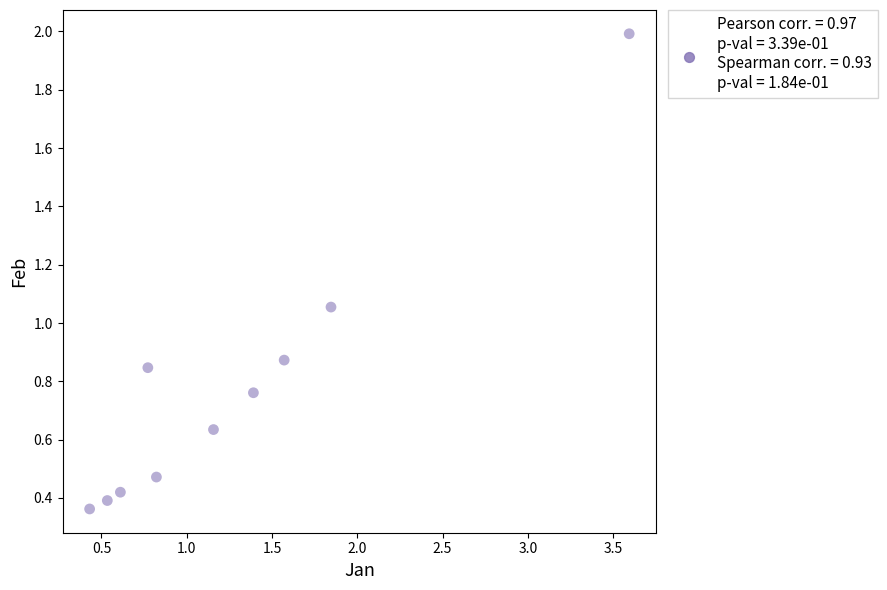

What is the range of X values (max minus min)?

3.2